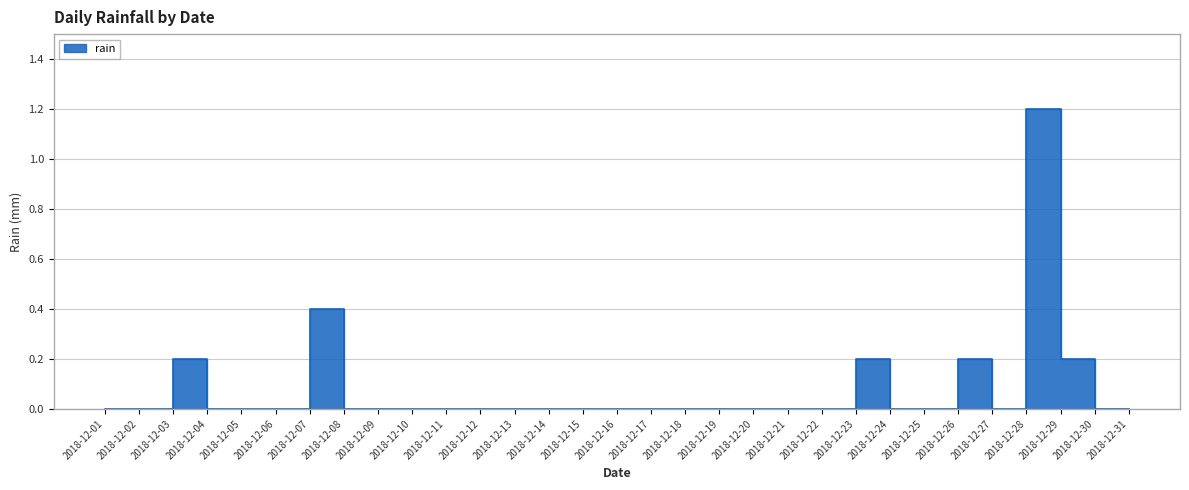

What is the value of the 4th point from the left?

0.2